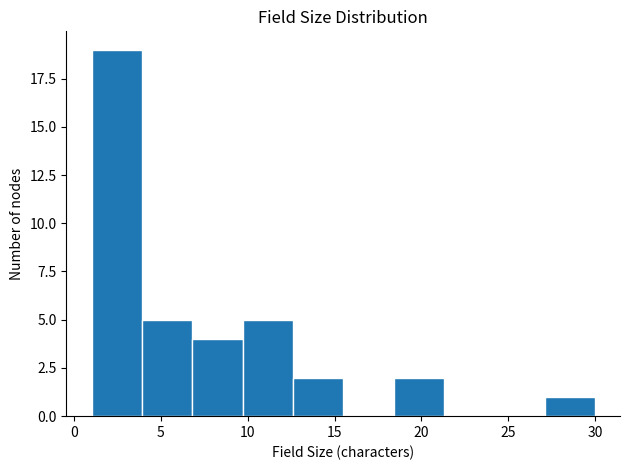

What is the height of the bar covering 18.4 to 21.3 on the x-axis? Neither the bar edges nor the heights are printed on the chart, so give them approximately, as read against the axes.

2